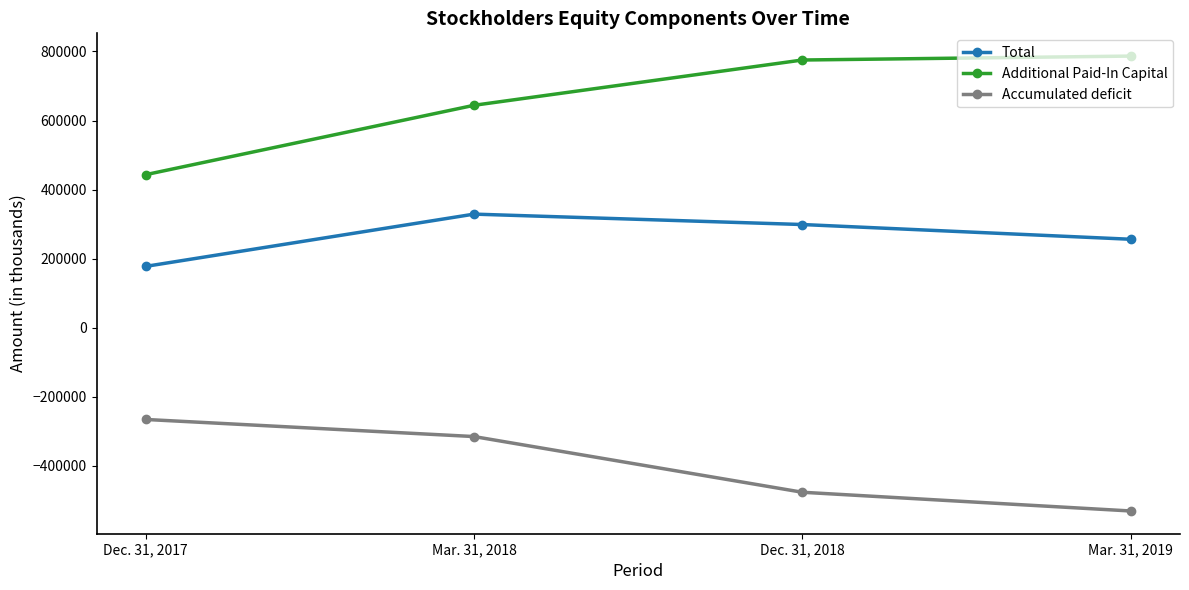

Is the value of Total at Dec. 31, 2017 greater than the value of Additional Paid-In Capital at Dec. 31, 2018?

No